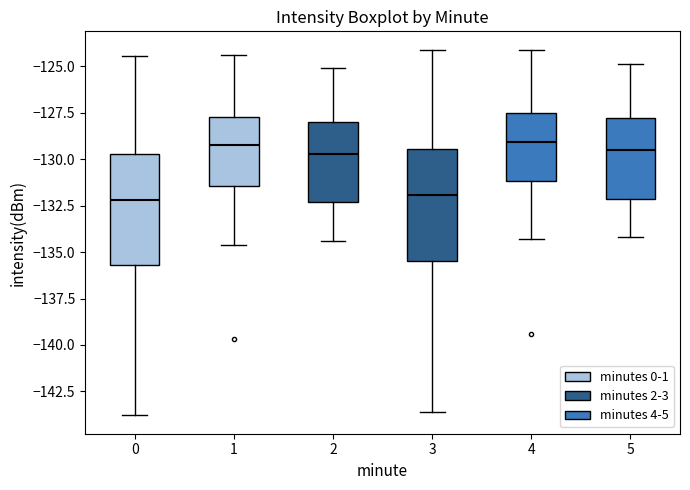

Reading left to right, transcribe this box plot: for each box, give where its median line is, the range the box spans, and where its two whiskers end, as read against the y-axis. The values are not printed on the chart, so give them approximately, as read against the axis.

0: median -132.0, box -135.5 to -129.5, whiskers -144.0 to -124.5
1: median -129.0, box -131.5 to -127.5, whiskers -134.5 to -124.5
2: median -129.5, box -132.5 to -128.0, whiskers -134.5 to -125.0
3: median -132.0, box -135.5 to -129.5, whiskers -143.5 to -124.0
4: median -129.0, box -131.0 to -127.5, whiskers -134.5 to -124.0
5: median -129.5, box -132.0 to -128.0, whiskers -134.0 to -125.0